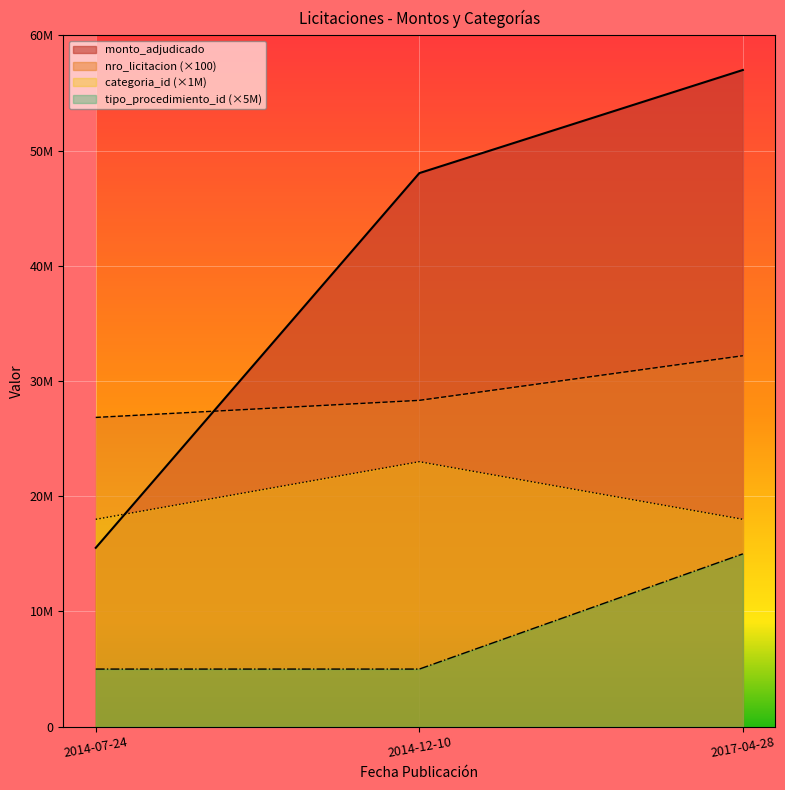

Which series has the widest spread of values?

monto_adjudicado